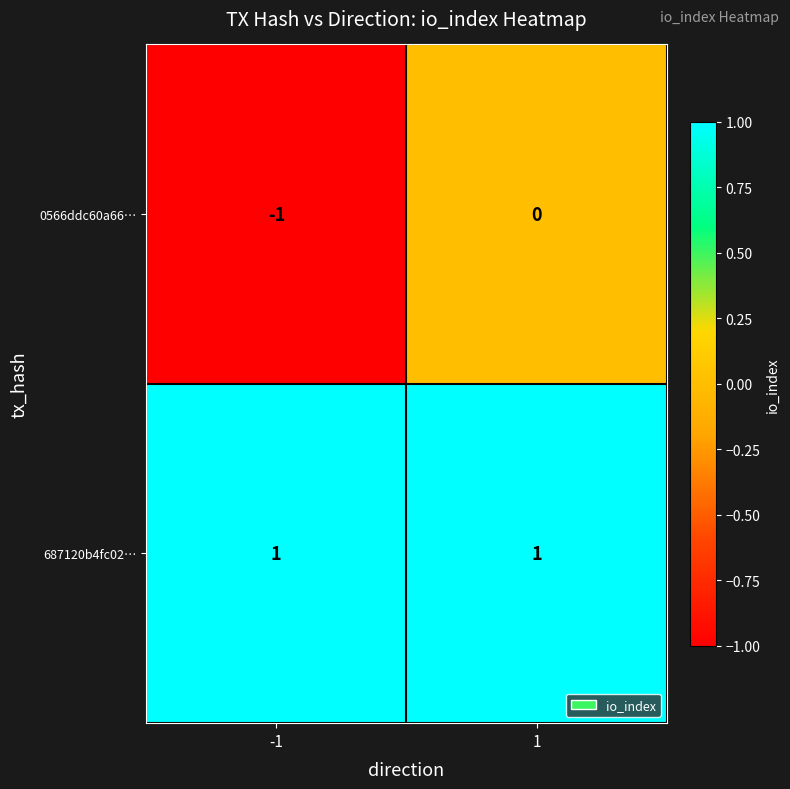

The value of 687120b4fc02… at 1 is 2. True or false?

False